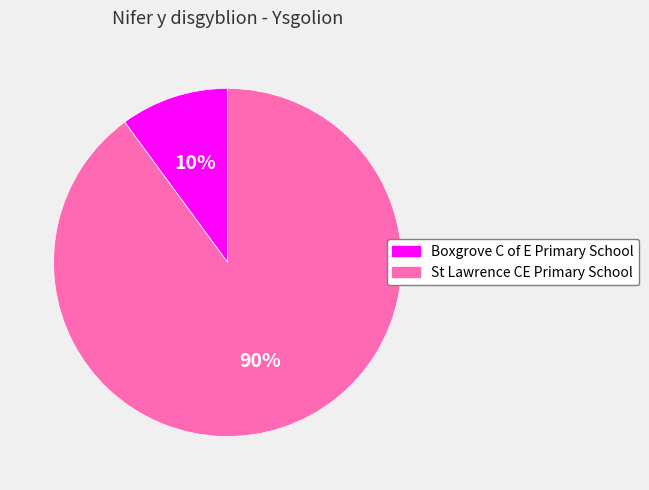

The St Lawrence CE Primary School slice represents 85% of the pie. True or false?

False